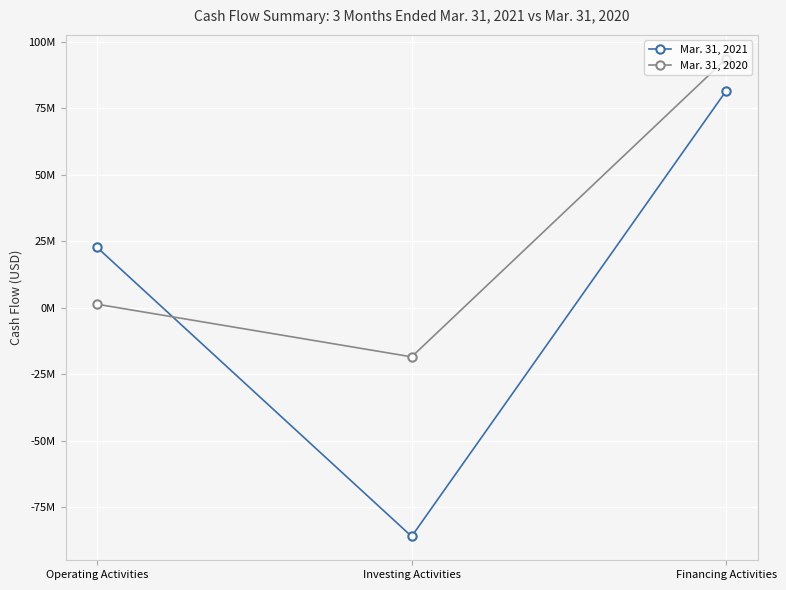

Is it true that Mar. 31, 2020 equals -18540000 at Investing Activities?

True